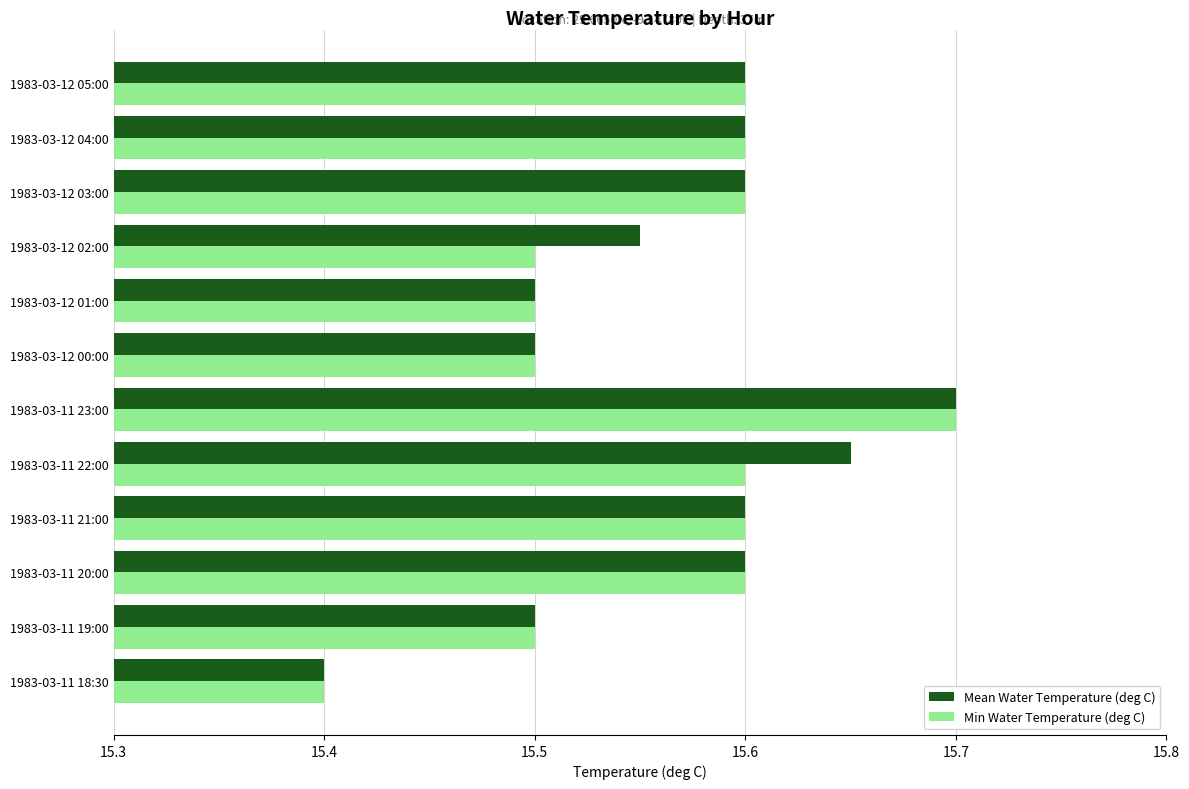

At which category is the sum across all series the highest?

1983-03-11 23:00